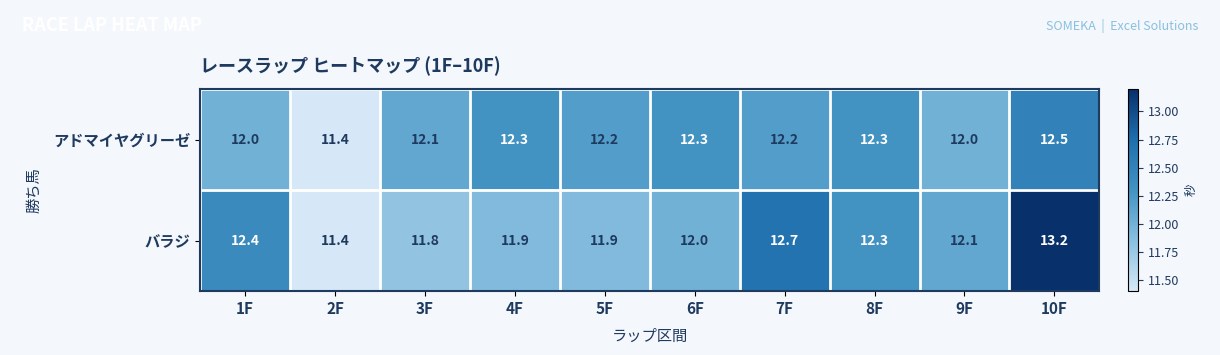

Which series has the largest range (max minus min)?

バラジ